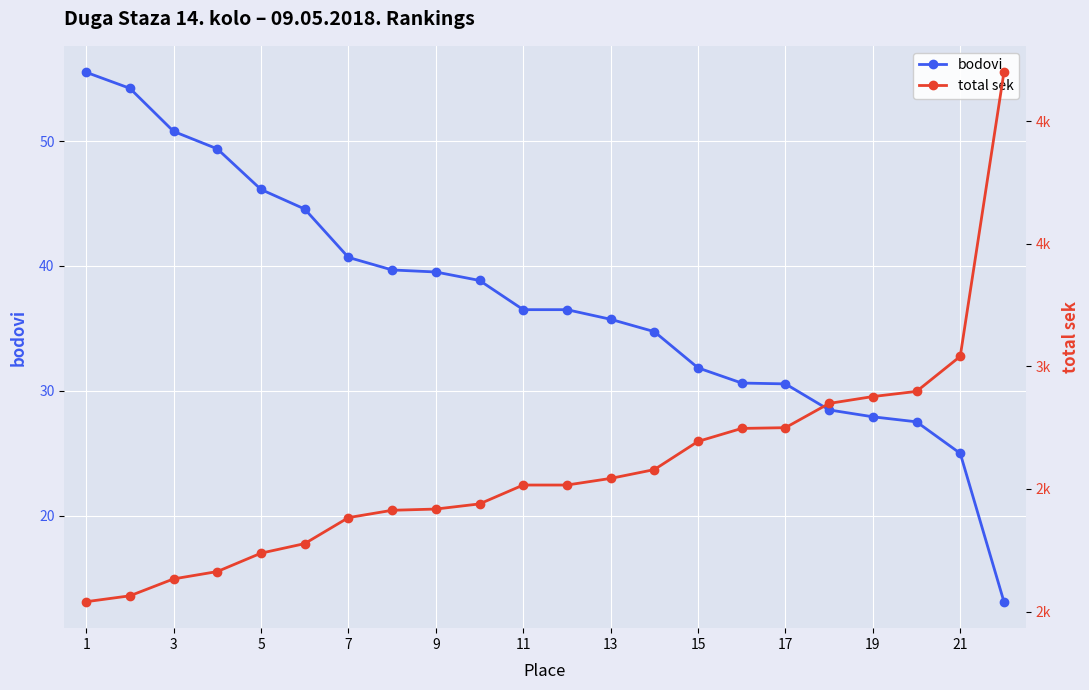

True or false: bodovi has a value of 40.7 at 7.

True